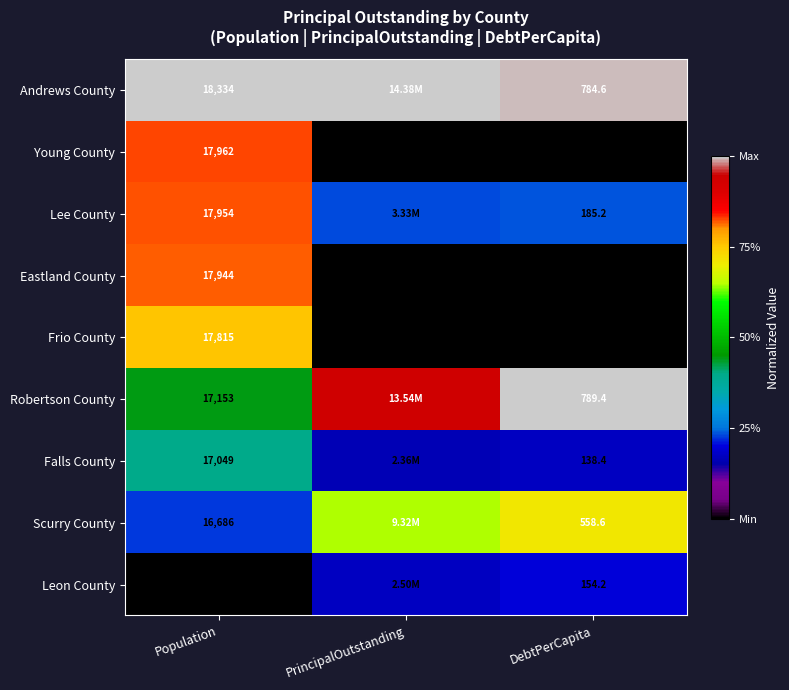

At which label does Young County reach its peak?

Population